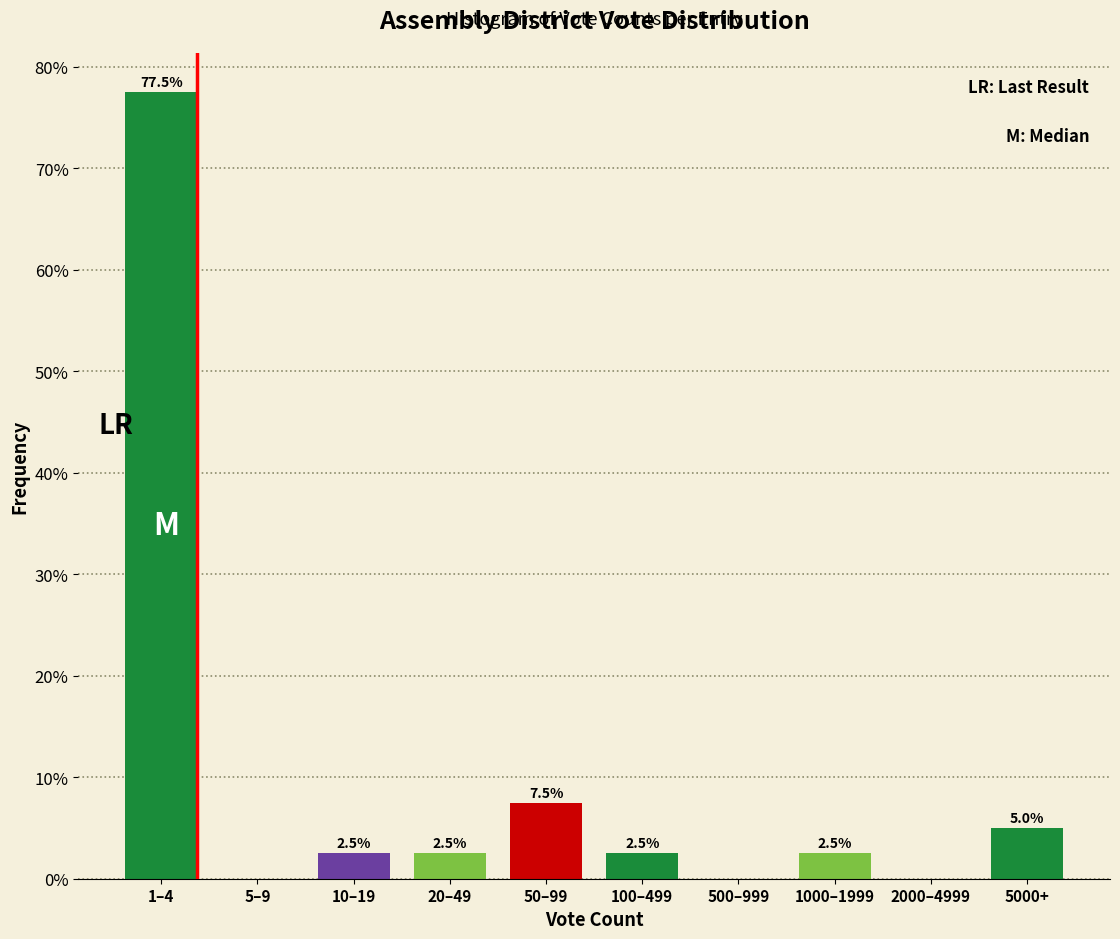

Reading left to right, extract all data points from this chart.

1–4=77.5	5–9=0.0	10–19=2.5	20–49=2.5	50–99=7.5	100–499=2.5	500–999=0.0	1000–1999=2.5	2000–4999=0.0	5000+=5.0